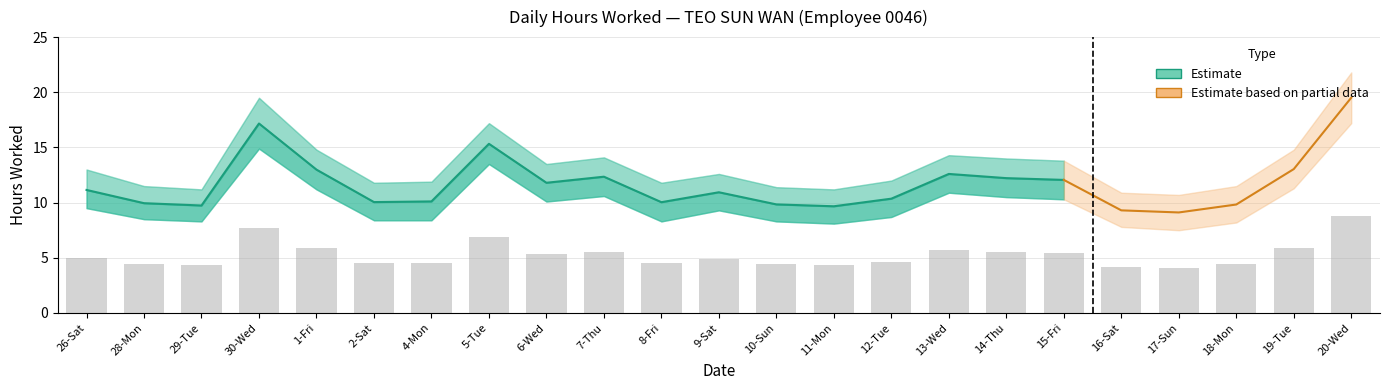

At how many categories does at least one series exceed 18?

2